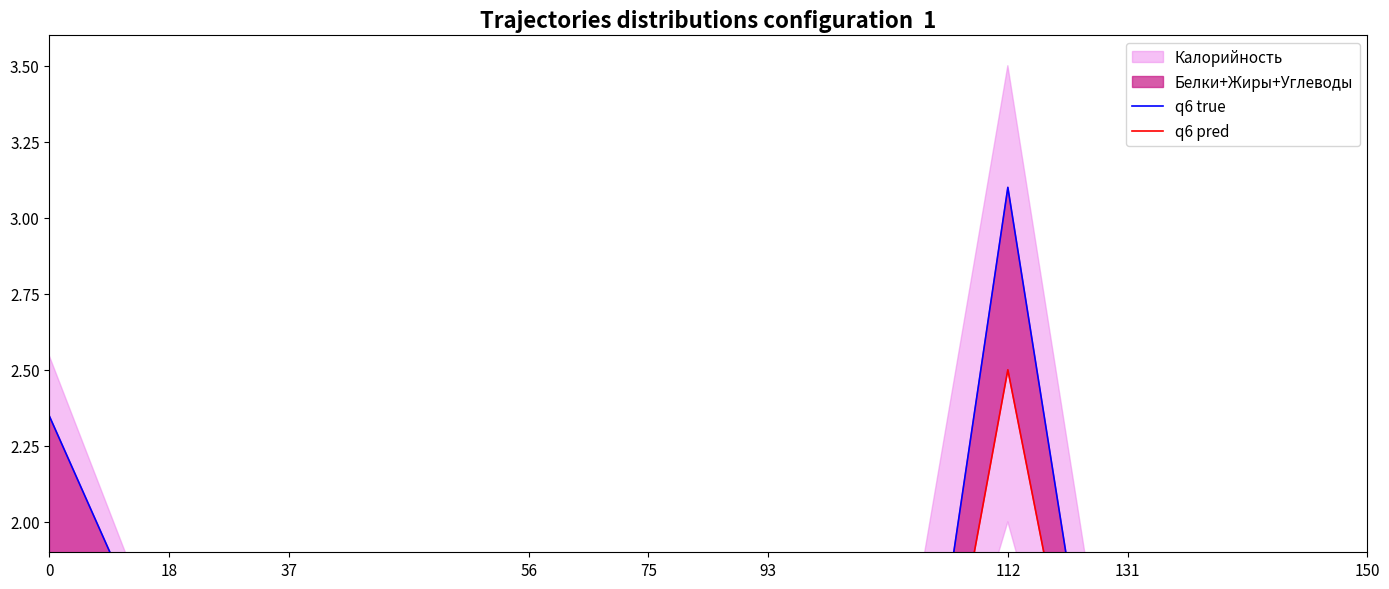

True or false: q6 true has more than 1 points higher than both neighbors.

True